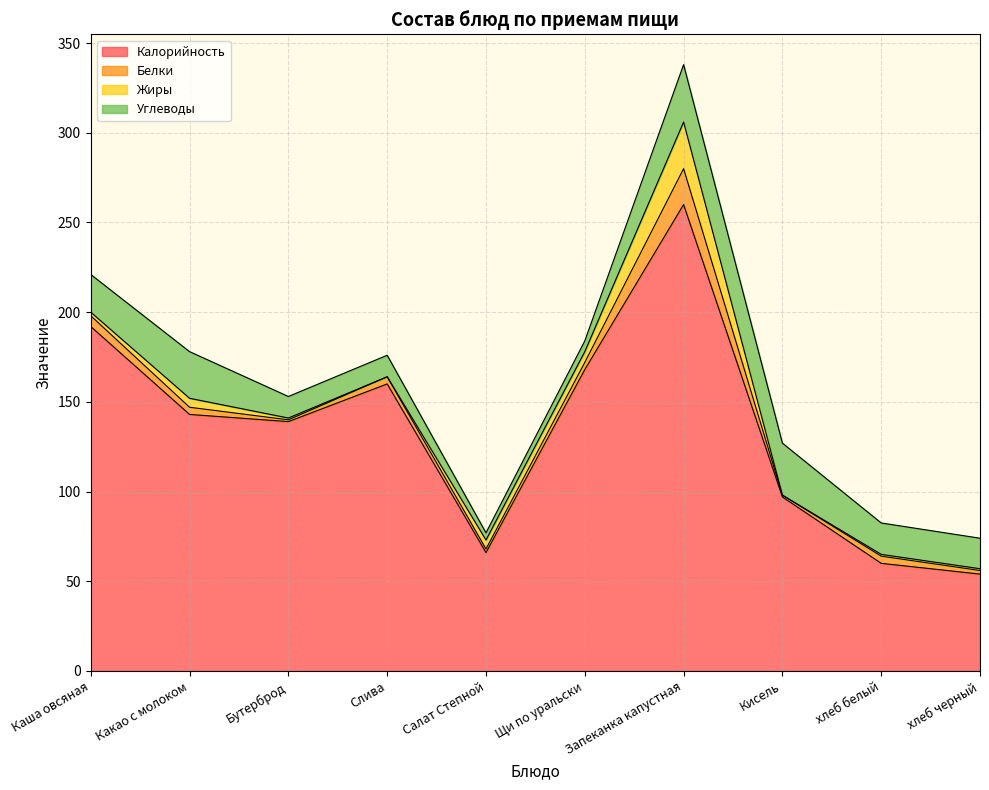

How many values in the Калорийность series are below 143?

5